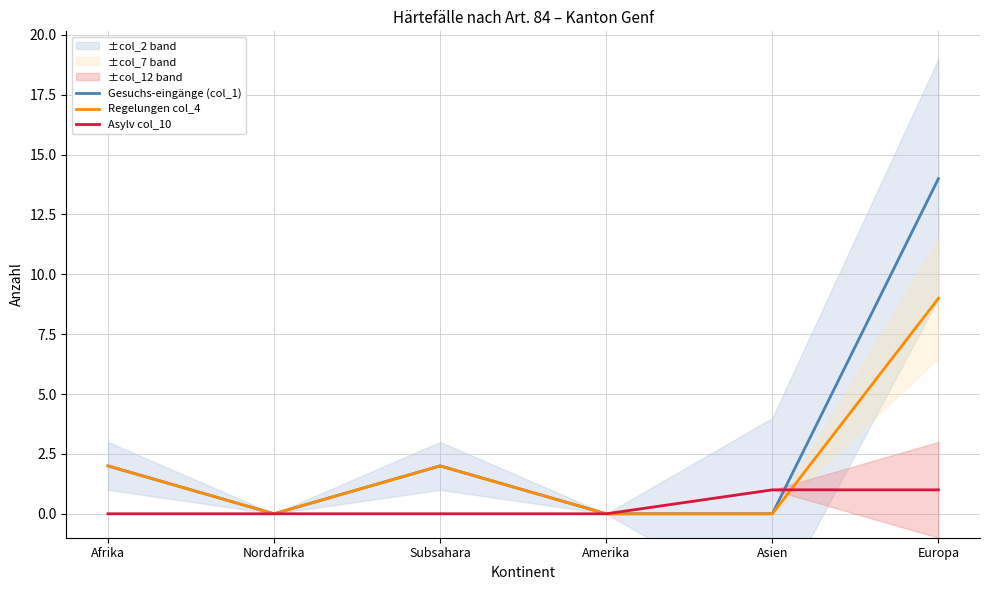

At how many categories does at least one series exceed 4?

1